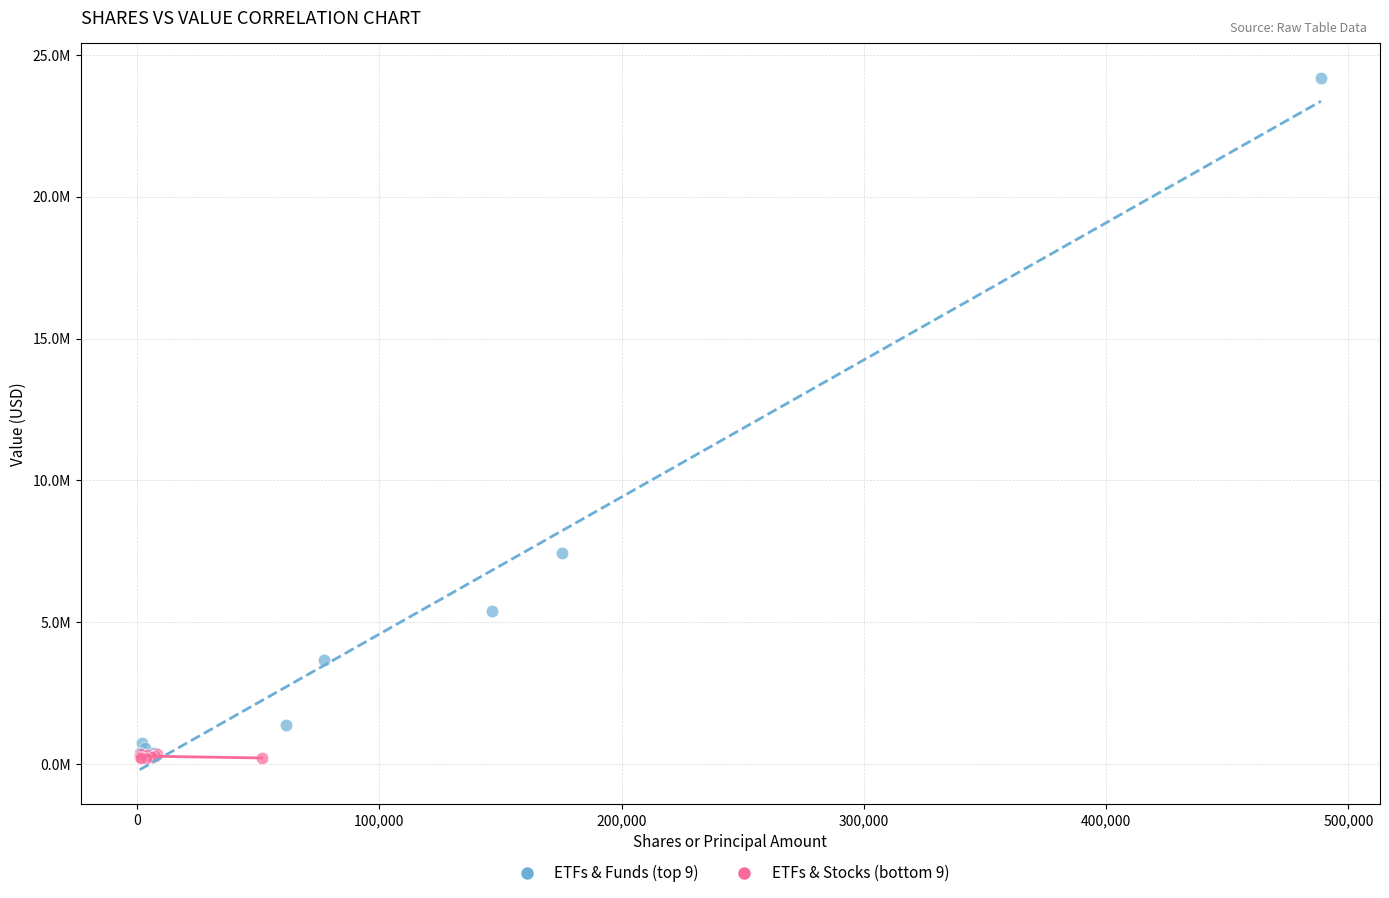

What are all the series names shown in the legend?

ETFs & Funds (top 9), ETFs & Stocks (bottom 9)